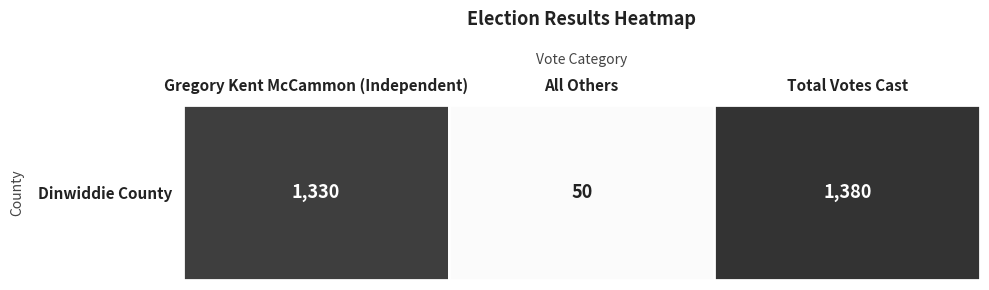

Reading right to left, list all the values displayed in this chart.

Total Votes Cast=1380	All Others=50	Gregory Kent McCammon (Independent)=1330